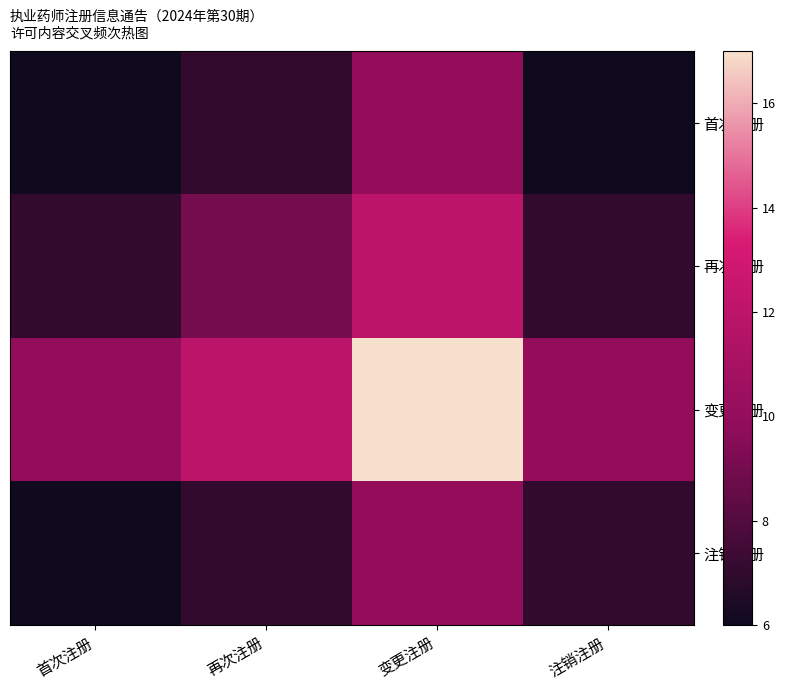

Reading right to left, list all the values displayed in this chart.

首次注册: 注销注册=6	变更注册=10	再次注册=7	首次注册=6
再次注册: 注销注册=7	变更注册=12	再次注册=9	首次注册=7
变更注册: 注销注册=10	变更注册=17	再次注册=12	首次注册=10
注销注册: 注销注册=7	变更注册=10	再次注册=7	首次注册=6